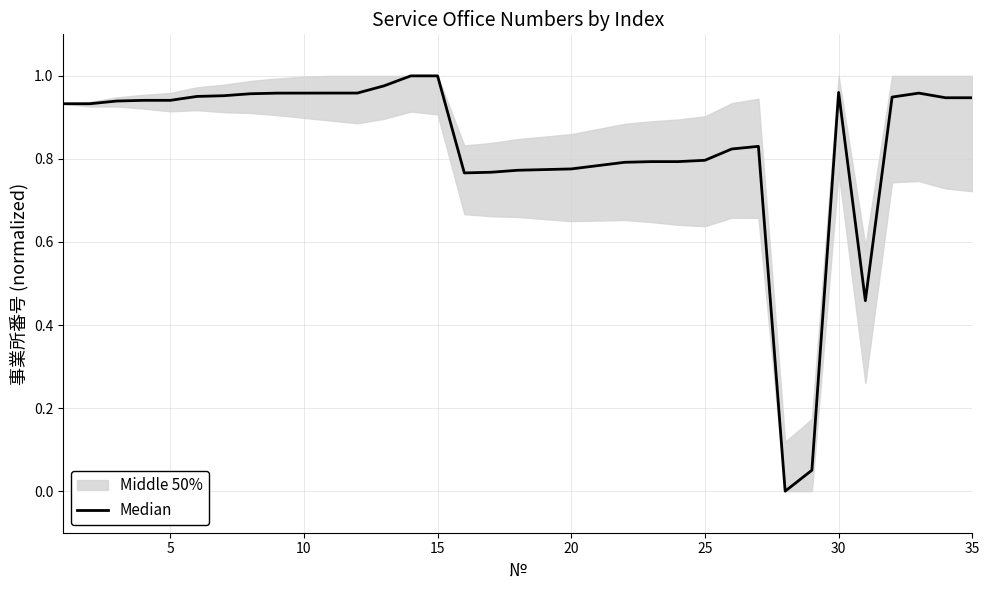

How many lines are shown in the chart?

1